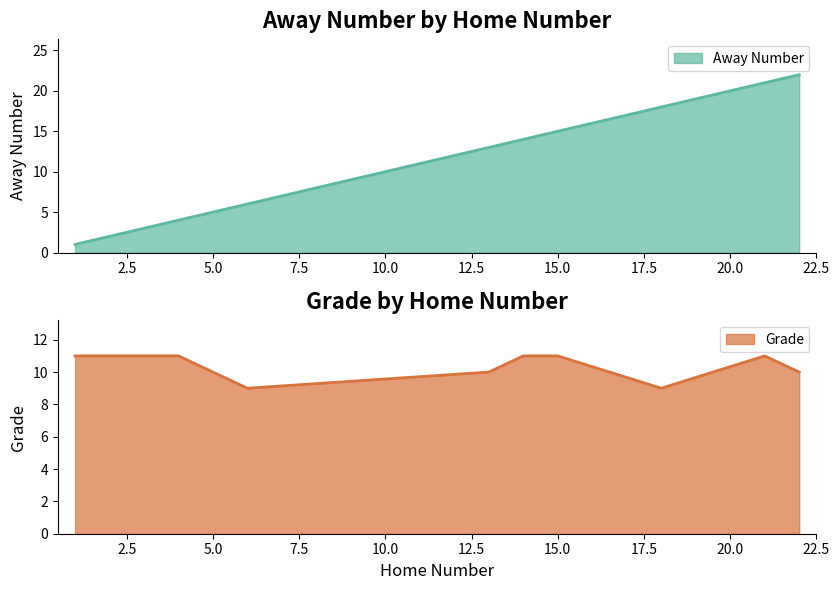

How many times do Grade and Away Number cross each other?

1